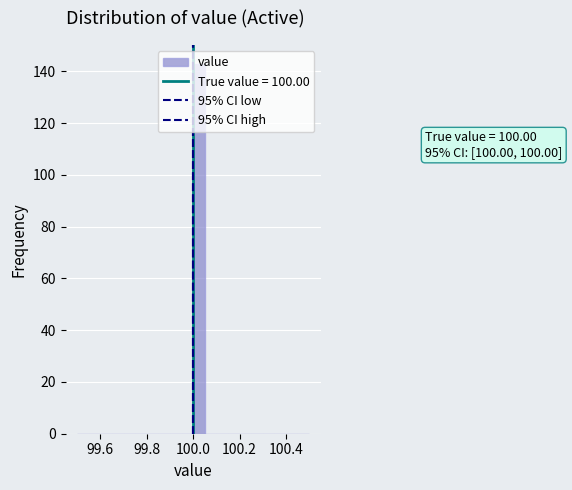

Read against the x-axis, roughly where is the centre of the tallest bar?

100.02